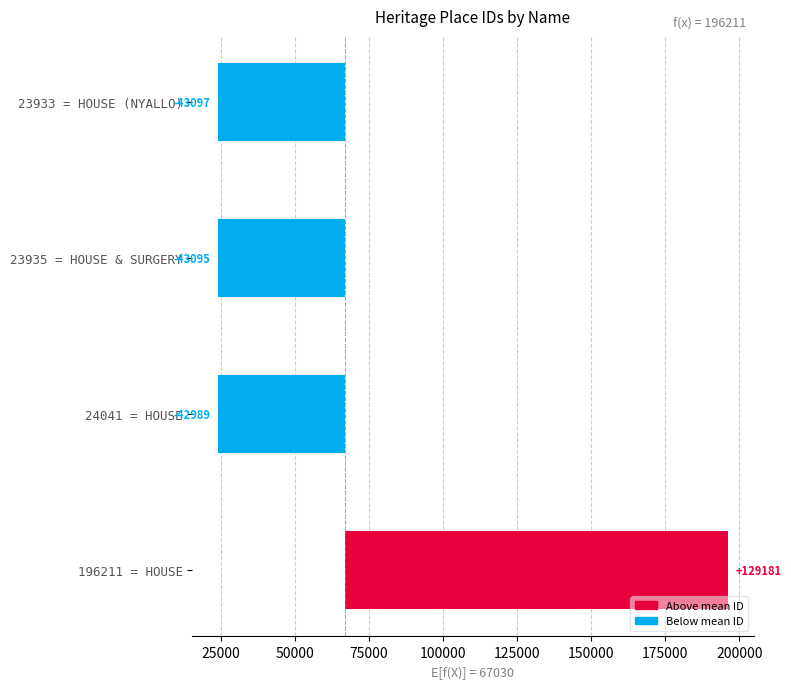

What is the change in value from 24041 = HOUSE to 196211 = HOUSE?

+172170